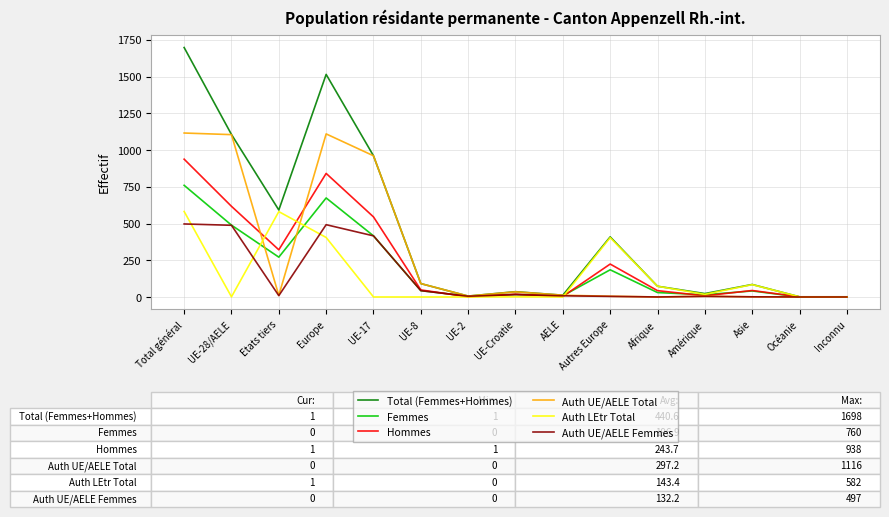

Which series has the largest total across all categories?

Total (Femmes+Hommes)